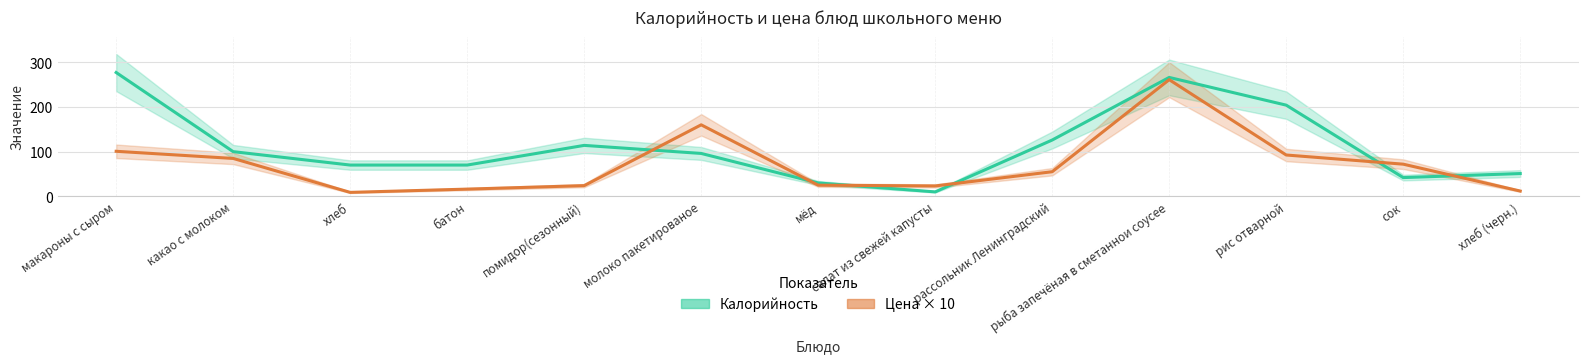

How many values in the Калорийность series exceed 96?

6